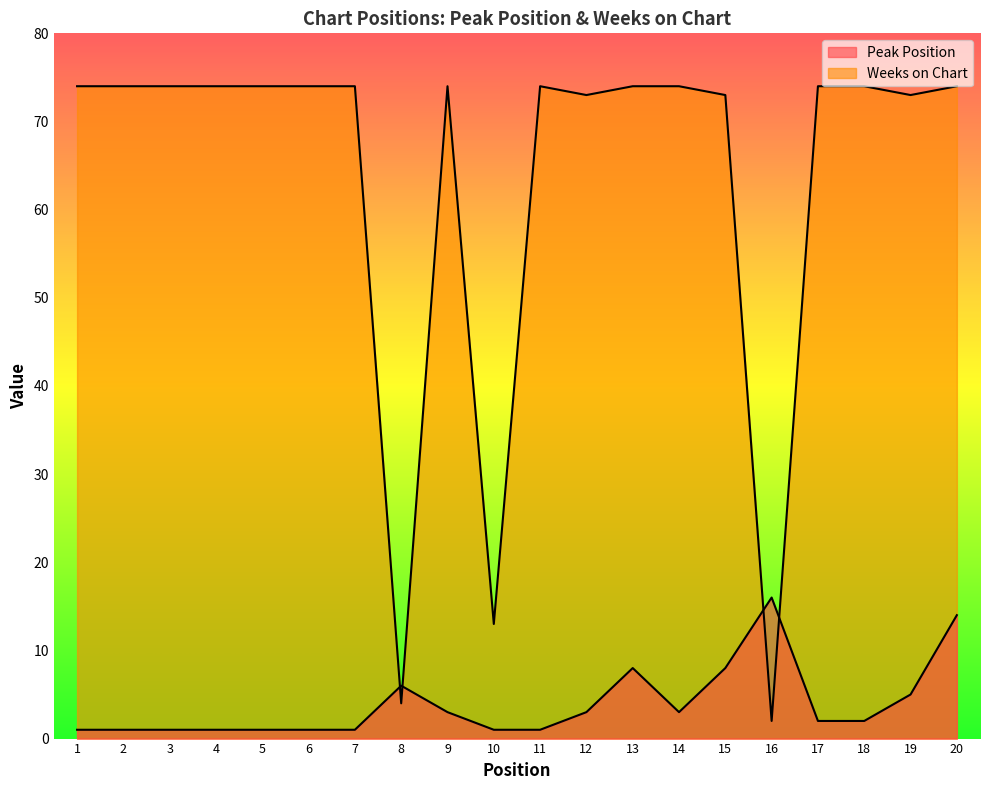

True or false: Peak Position has more than 2 interior local peaks.

True